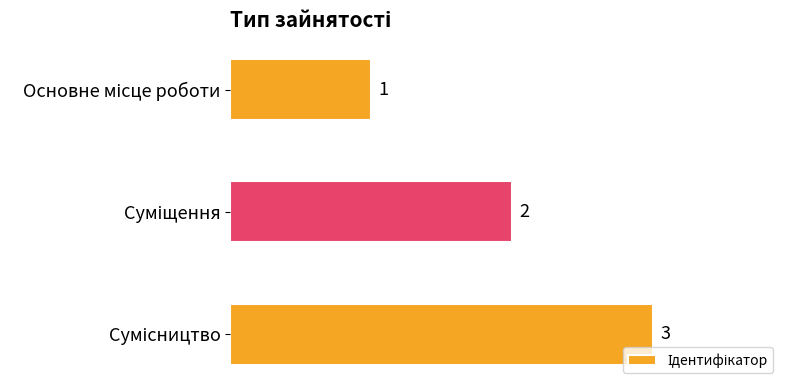

What is the value of the 2nd bar from the top?

2